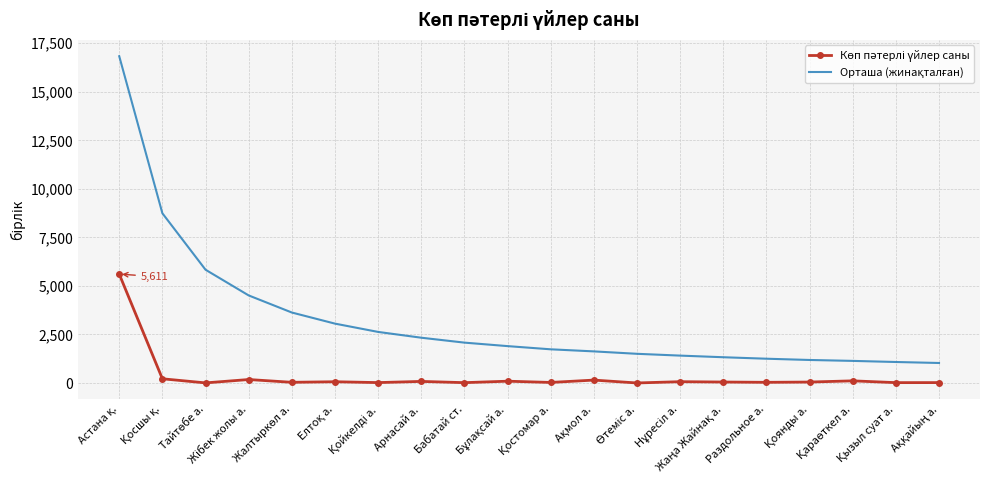

What is the maximum value shown in the chart?

16833.0